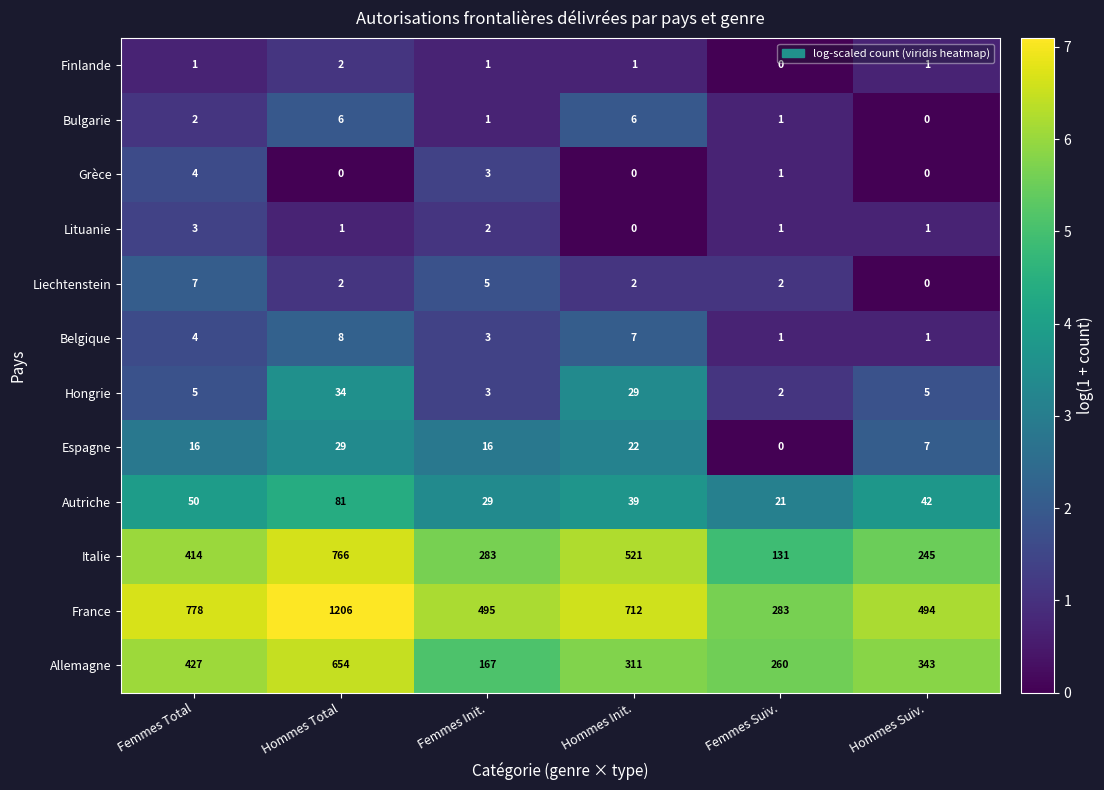

True or false: Finlande has a value of 0 at Femmes Total.

False